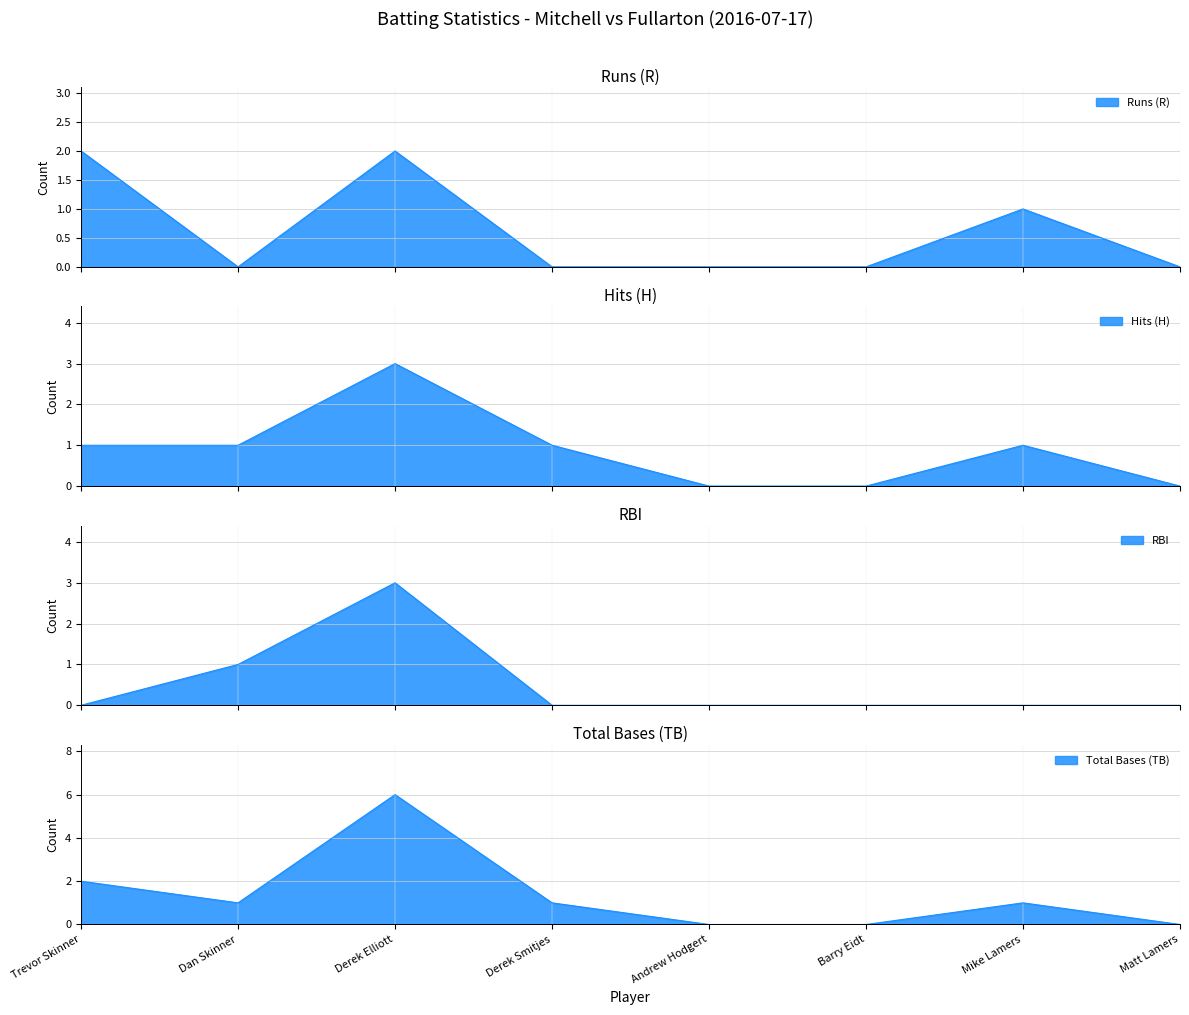

Reading left to right, extract all data points from this chart.

Runs (R): 2	0	2	0	0	0	1	0
Hits (H): 1	1	3	1	0	0	1	0
RBI: 0	1	3	0	0	0	0	0
Total Bases (TB): 2	1	6	1	0	0	1	0